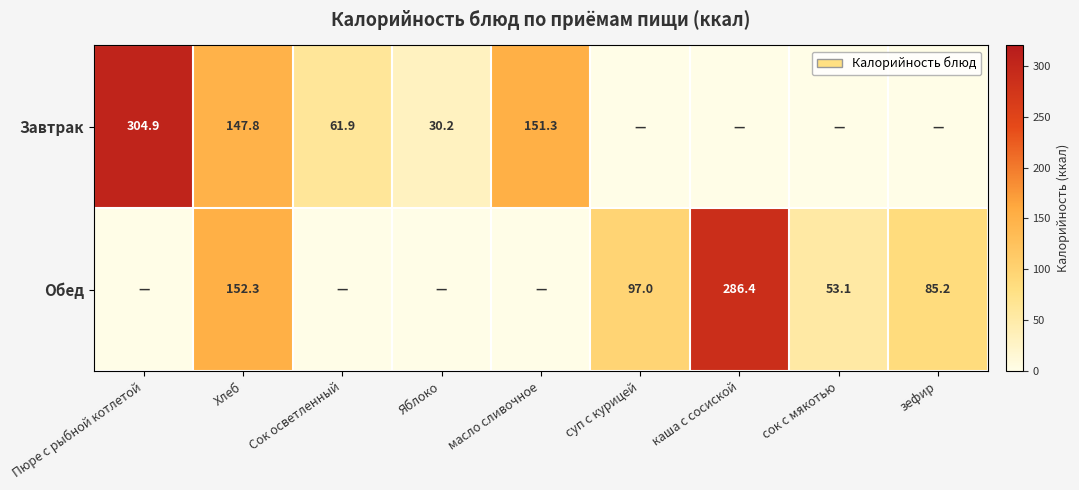

Is it true that Обед equals 85.2 at зефир?

True